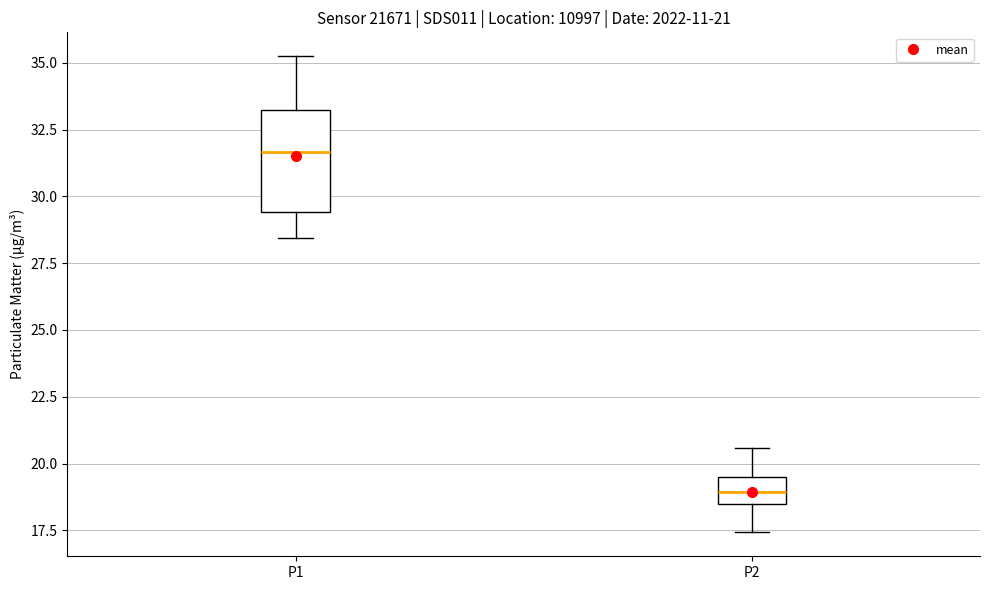

Which box has the lowest median line?

P2